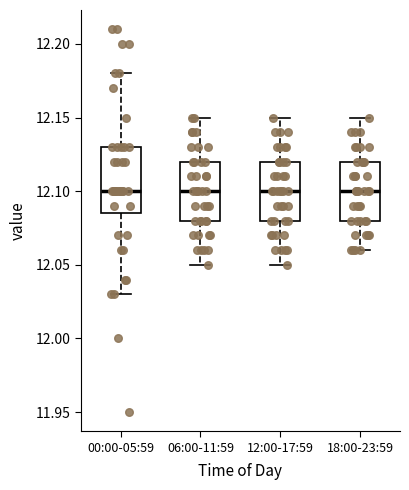

Comparing the boxes themselves (not the whiskers), which one is the tallest?

00:00-05:59